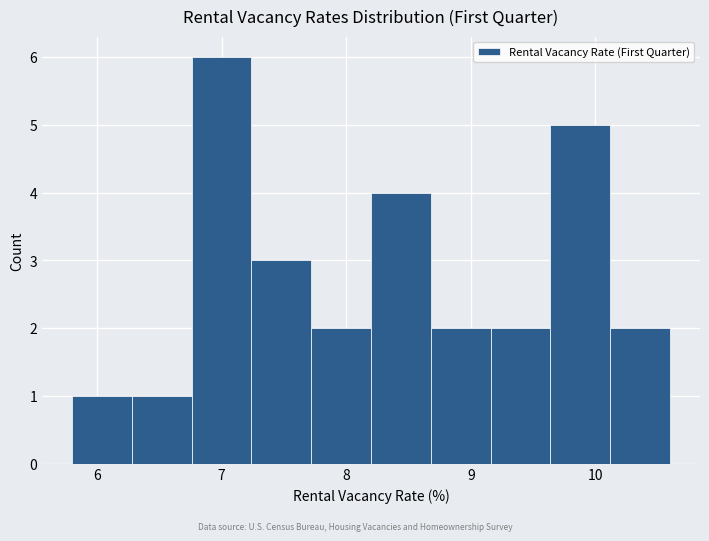

Over which range of the x-axis is the bar tallest?

6.76 to 7.24